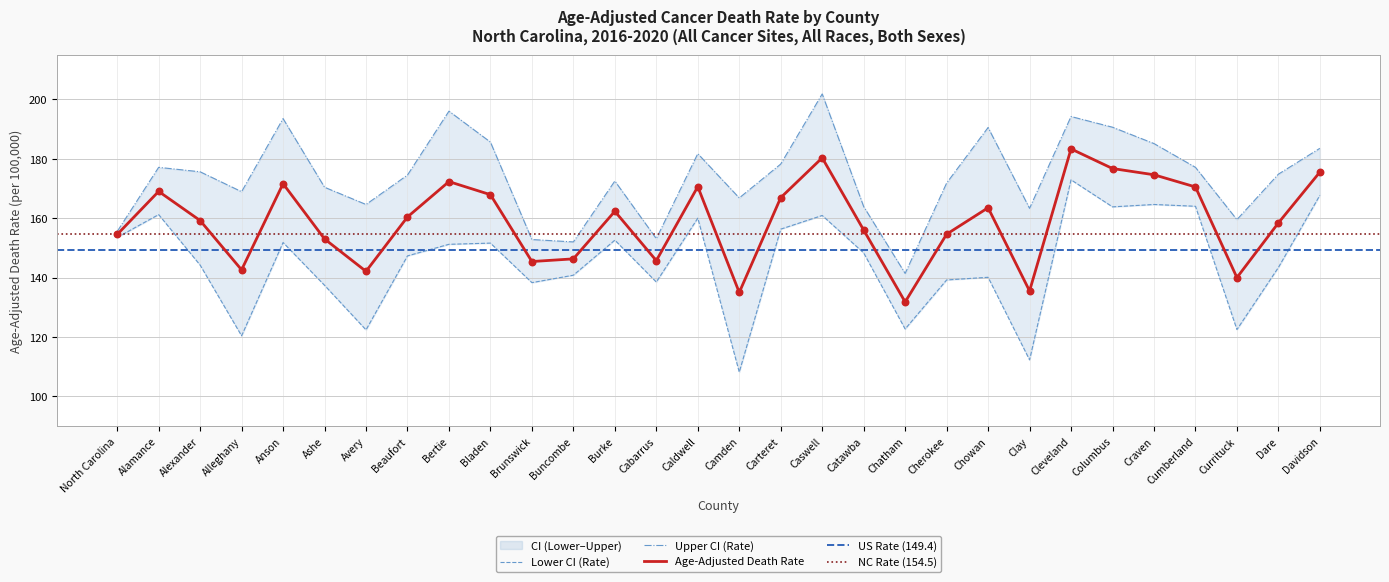

The value of Age-Adjusted Death Rate at Dare is 264.1. True or false?

False